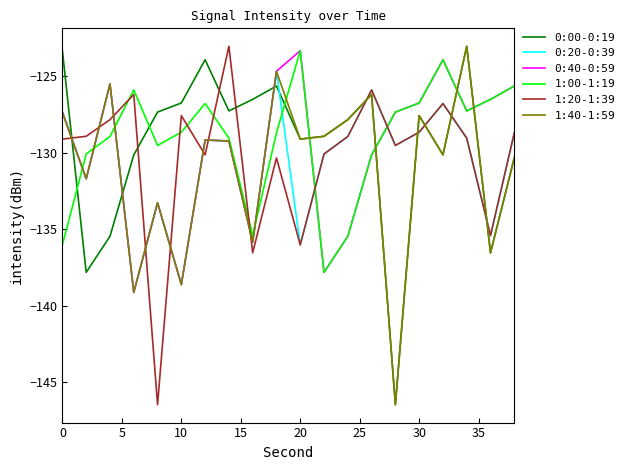

True or false: 0:40-0:59 and 0:00-0:19 cross at least once.

True